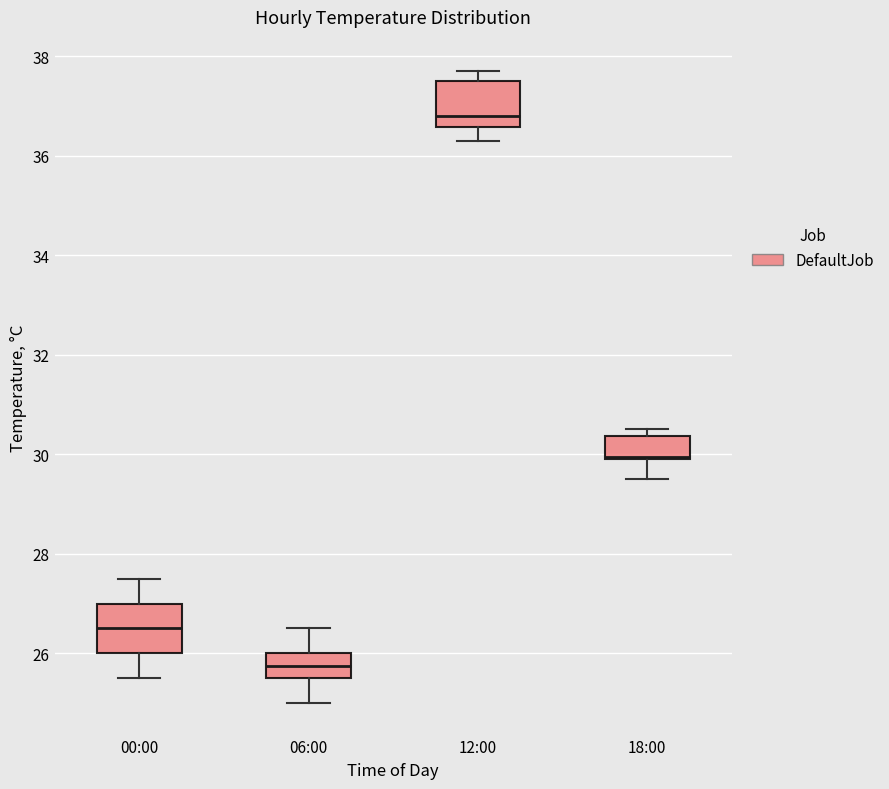

Where does the lower whisker of the box for 18:00 end on the y-axis? The values are not printed on the chart, so give them approximately, as read against the axis.

29.6